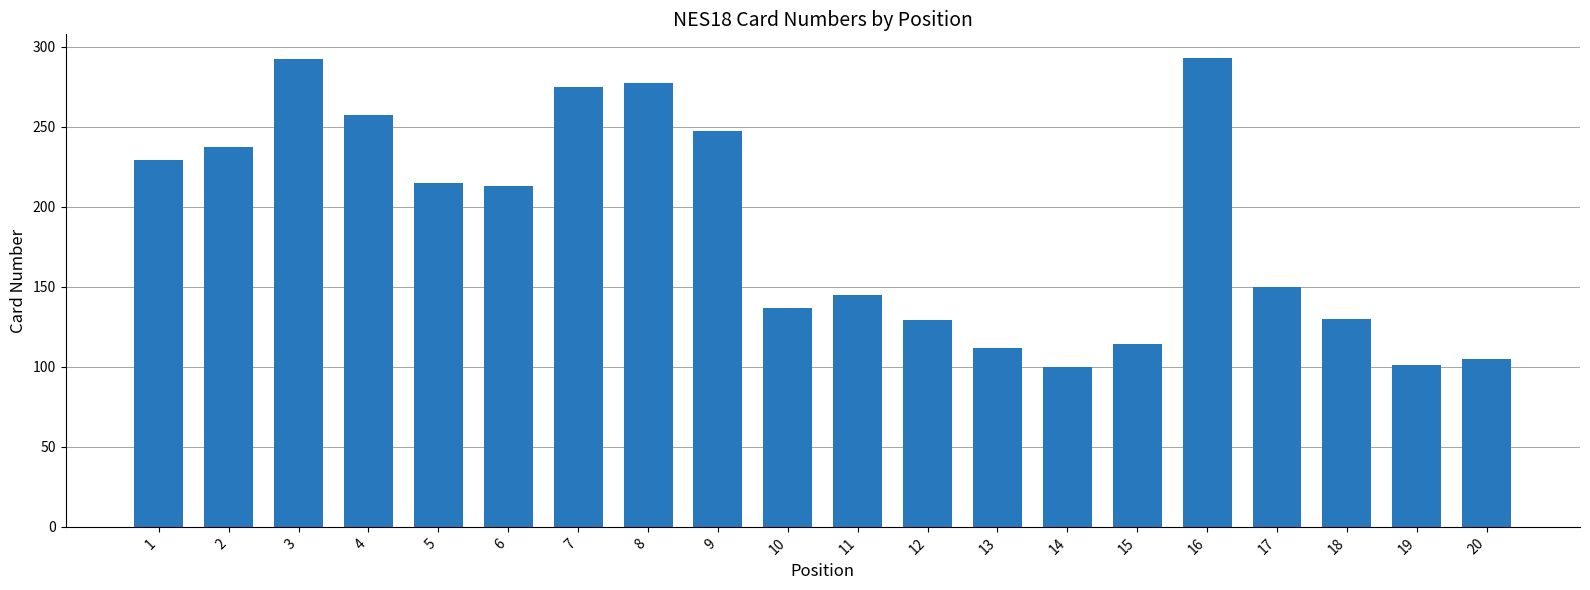

What is the ratio of the value at 10 to the value at 20?

1.3